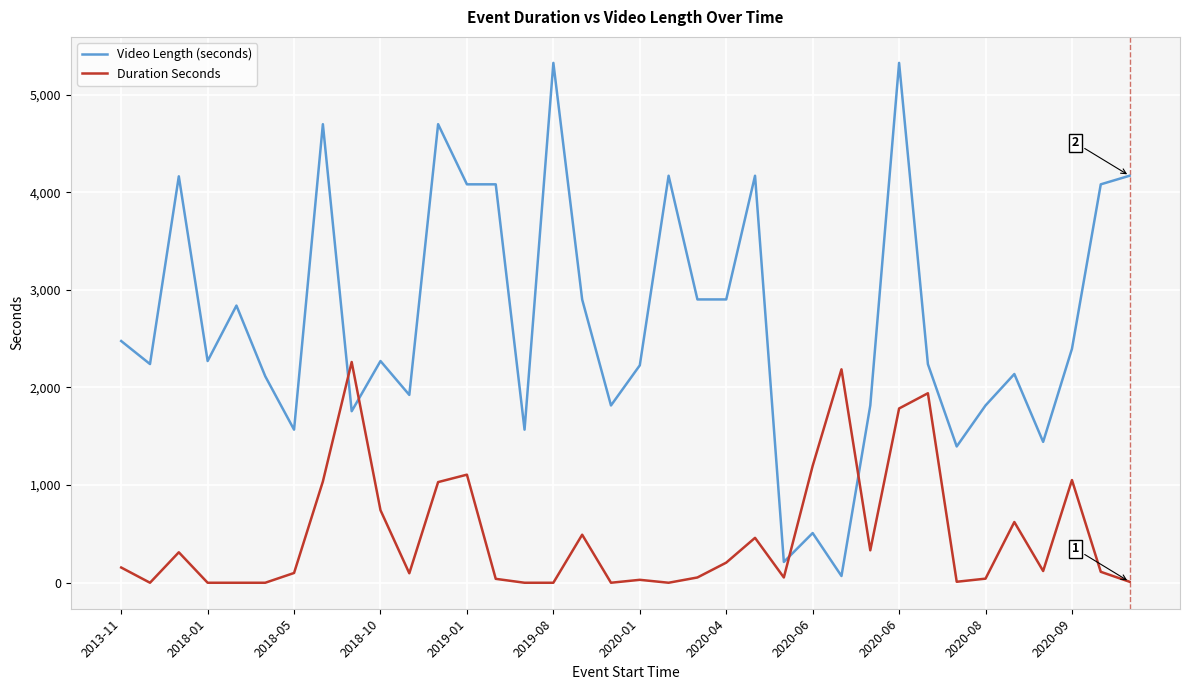

True or false: Duration Seconds and Video Length (seconds) intersect in this chart.

True